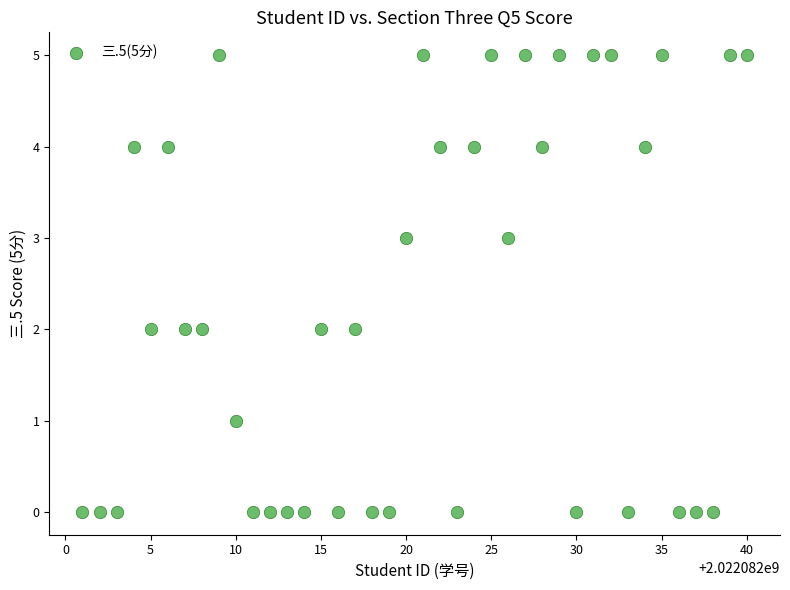

What is the range of X values (max minus min)?

39